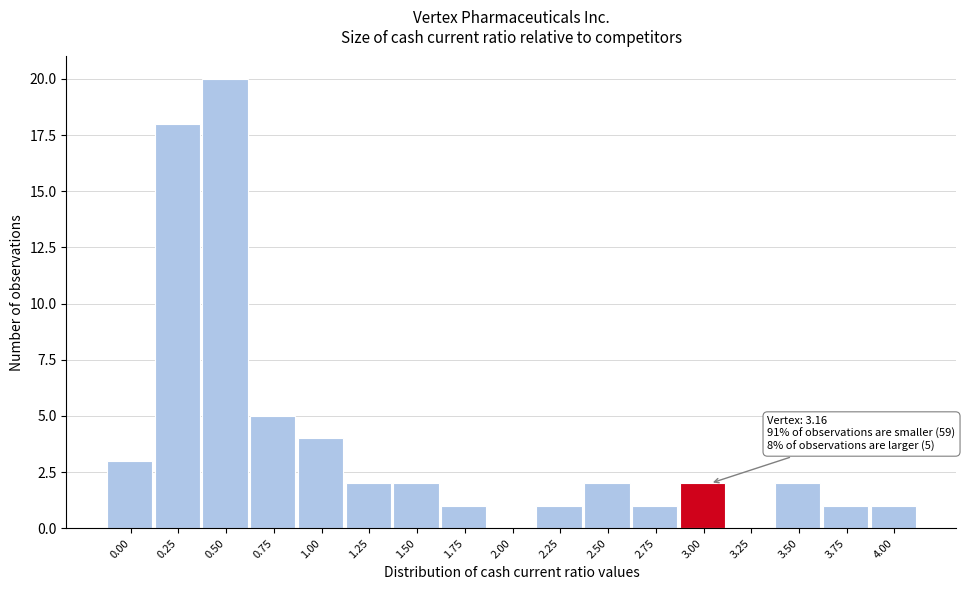

Reading left to right, extract all data points from this chart.

0.00=3	0.25=18	0.50=20	0.75=5	1.00=4	1.25=2	1.50=2	1.75=1	2.00=0	2.25=1	2.50=2	2.75=1	3.00=2	3.25=0	3.50=2	3.75=1	4.00=1